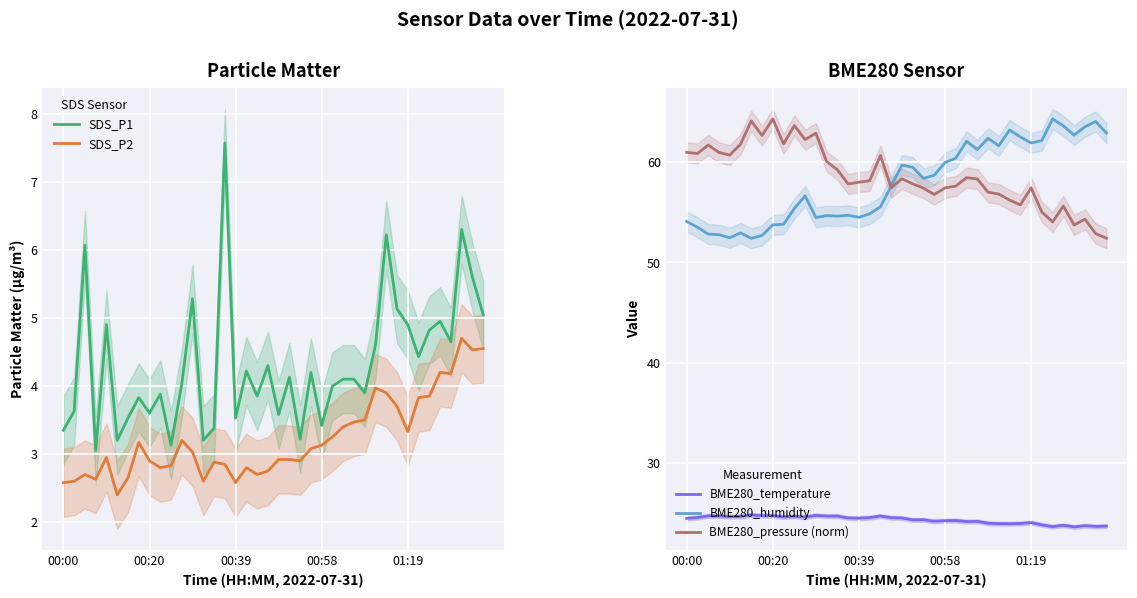

What is the maximum value for BME280_pressure (norm)?

64.3